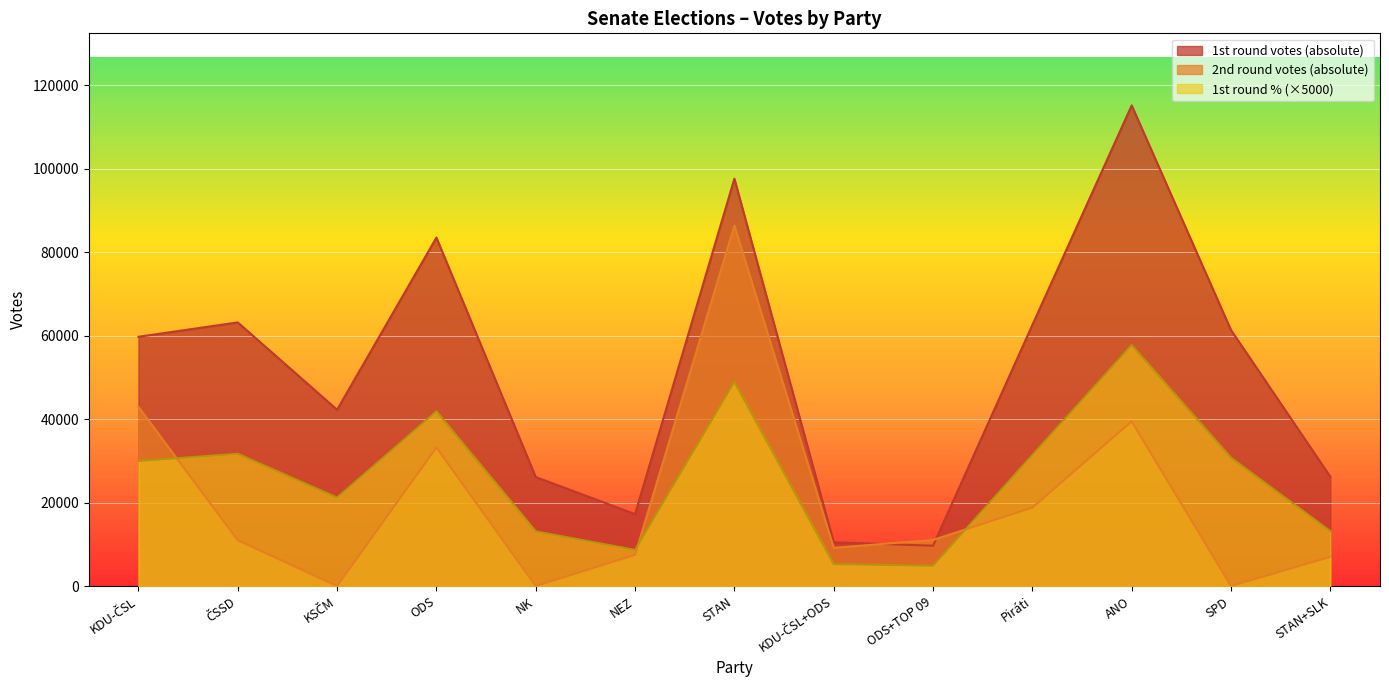

Rank the series by their average value, from lowest to highest.

2nd round votes (absolute), 1st round % (×5000), 1st round votes (absolute)